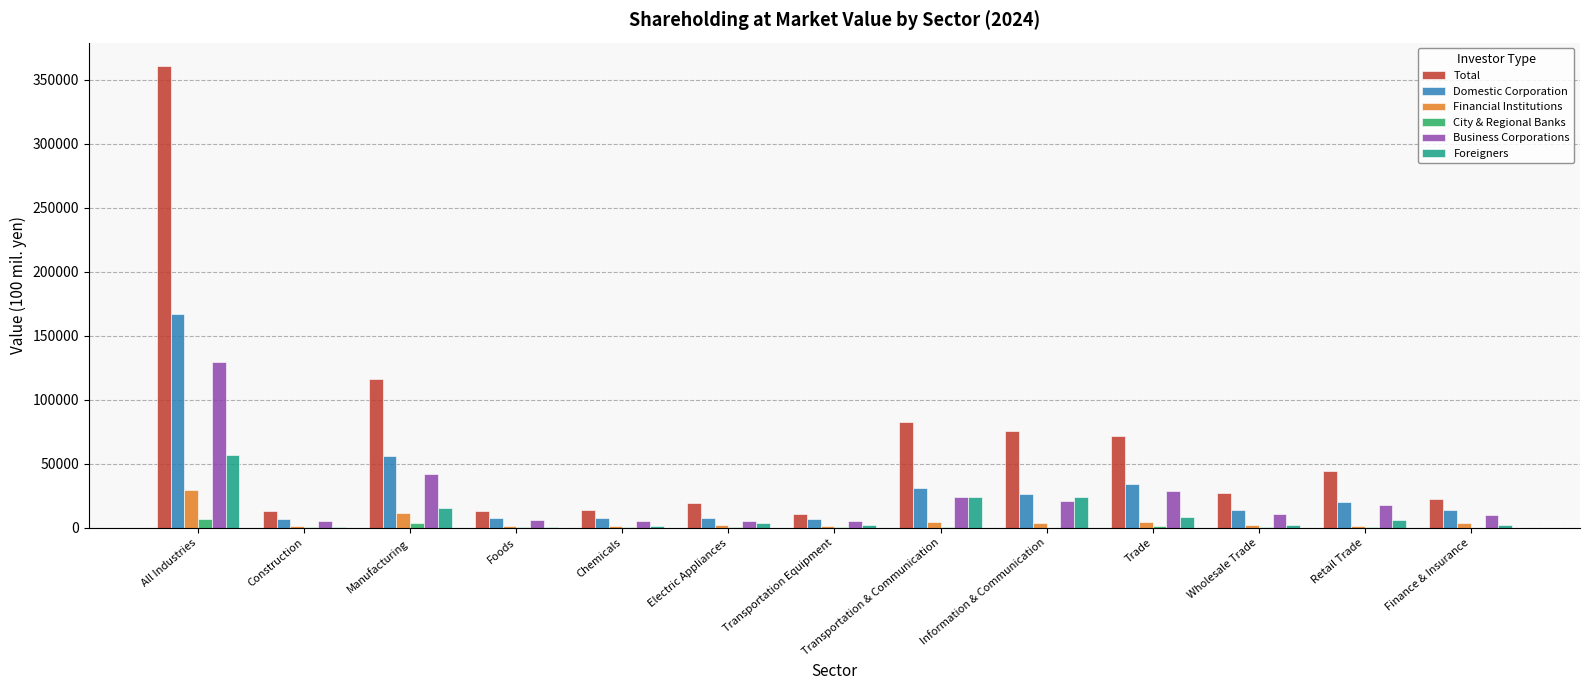

What are all the series names shown in the legend?

Total, Domestic Corporation, Financial Institutions, City & Regional Banks, Business Corporations, Foreigners